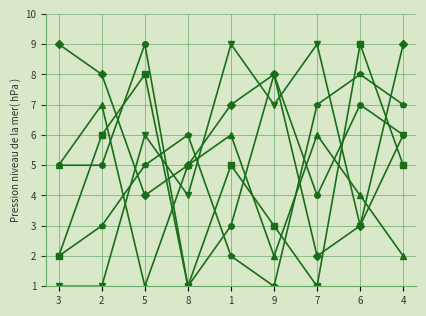

What is the maximum value shown in the chart?

9